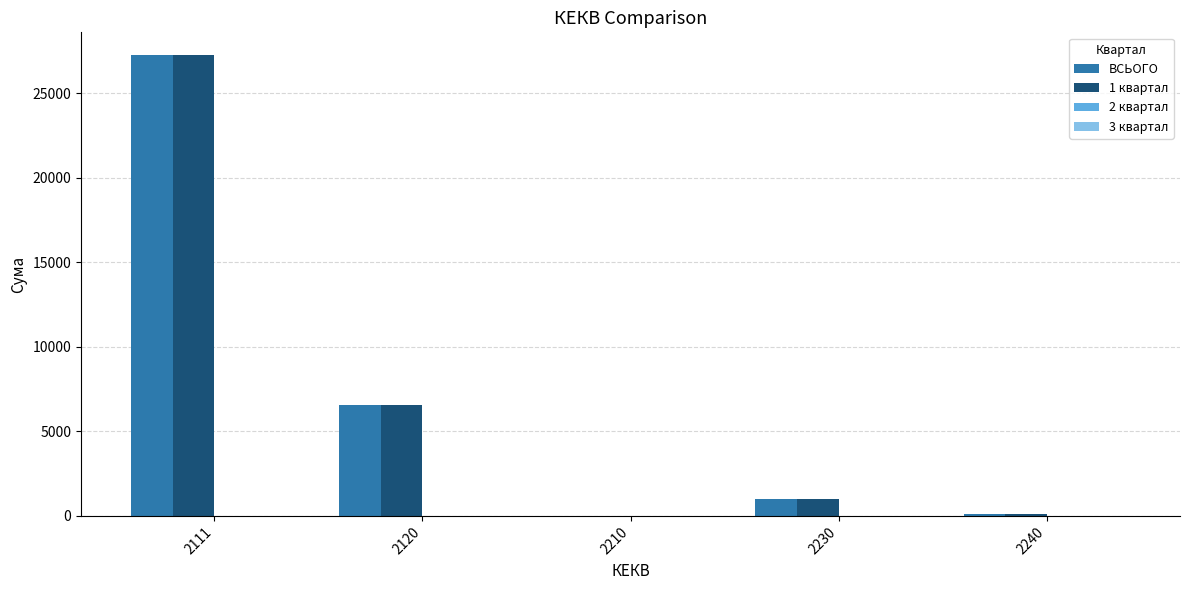

At which category does the chart reach its peak across all series?

2111